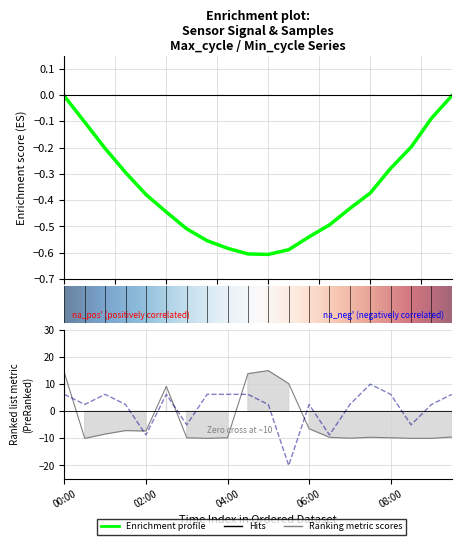

What is the sum of all Signal values?

27.5